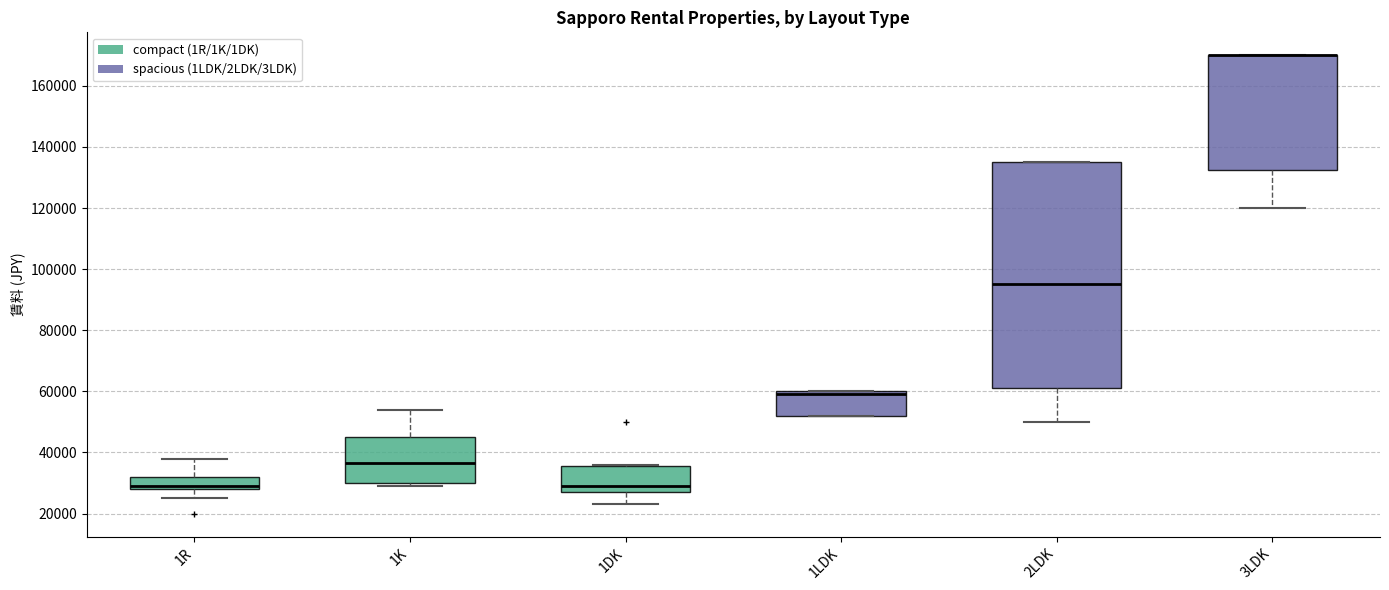

Reading left to right, read every box against the y-axis: the position of its median line, the range the box covers, and the ends of its whiskers. The values are not printed on the chart, so give them approximately, as read against the axis.

1R: median 30000, box 28000 to 32000, whiskers 26000 to 38000
1K: median 36000, box 30000 to 46000, whiskers 30000 (just below the box's lower edge) to 54000
1DK: median 30000, box 28000 to 36000, whiskers 24000 to 36000
1LDK: median 60000 (just below the box's upper edge), box 52000 to 60000, whiskers 52000 to 60000
2LDK: median 96000, box 62000 to 136000, whiskers 50000 to 136000
3LDK: median 170000 (drawn on the box's upper edge), box 132000 to 170000, whiskers 120000 to 170000